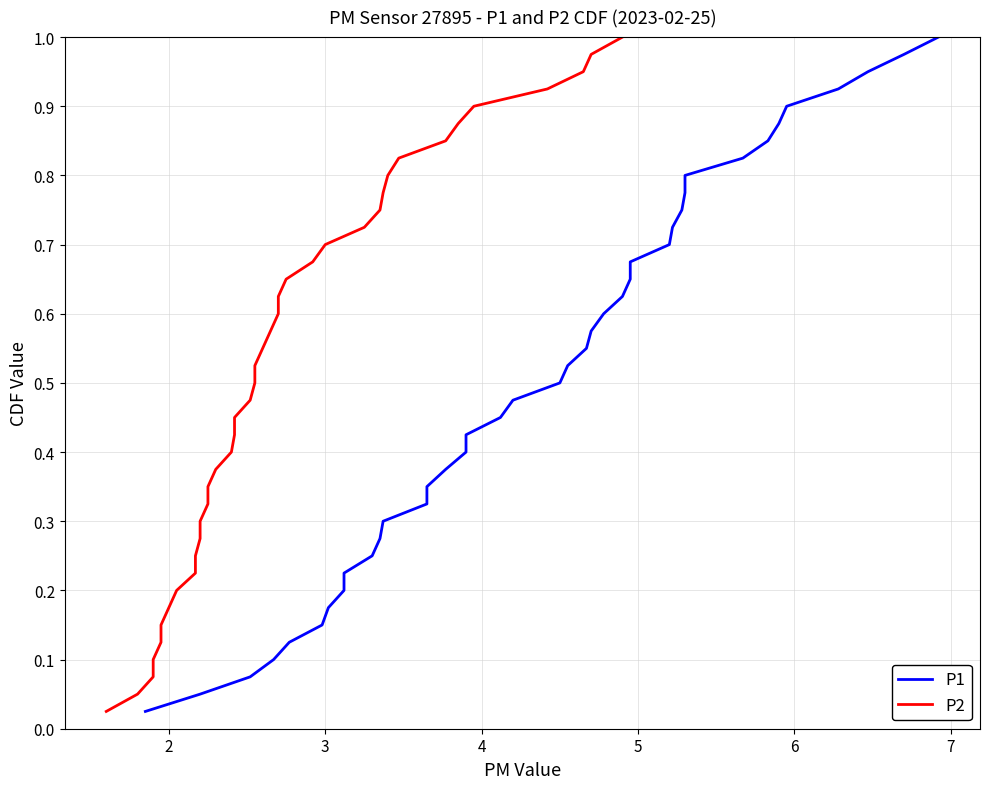

What is the maximum value shown in the chart?

1.0